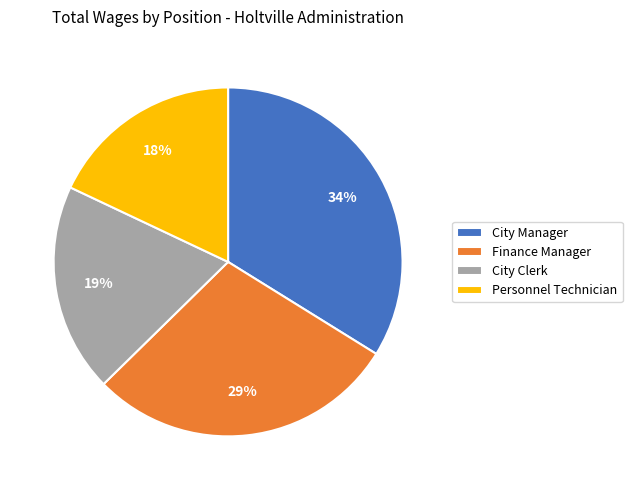

Is it true that Finance Manager is 14% of the pie?

False